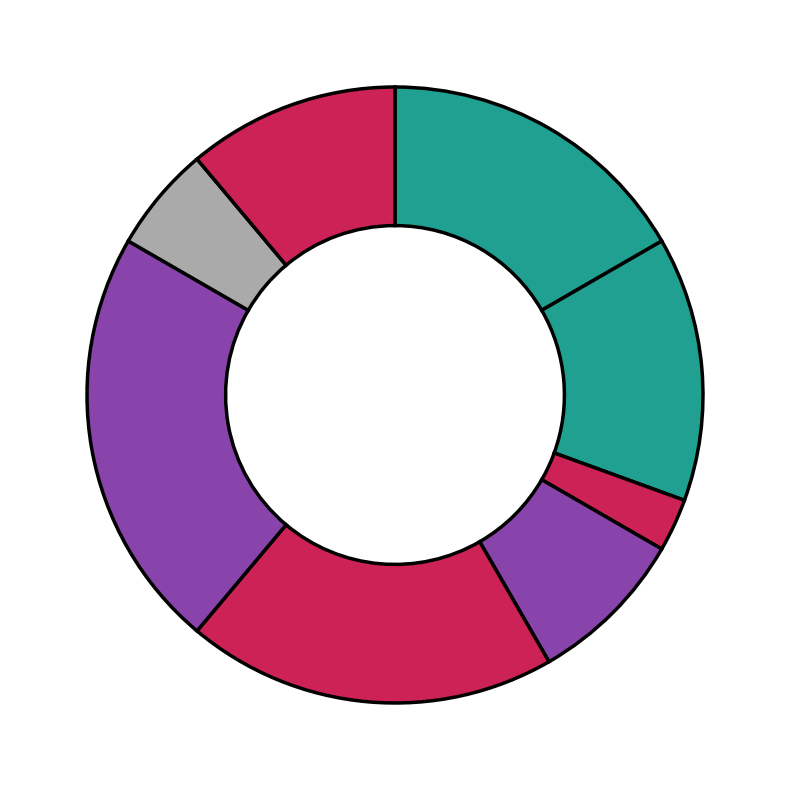

Rank the categories by value from lowest to highest.

Генеральний директор, Начальник, Головний лікар, Ректор, В.о. начальника, В.о. директора, Директор, Завідувач філією